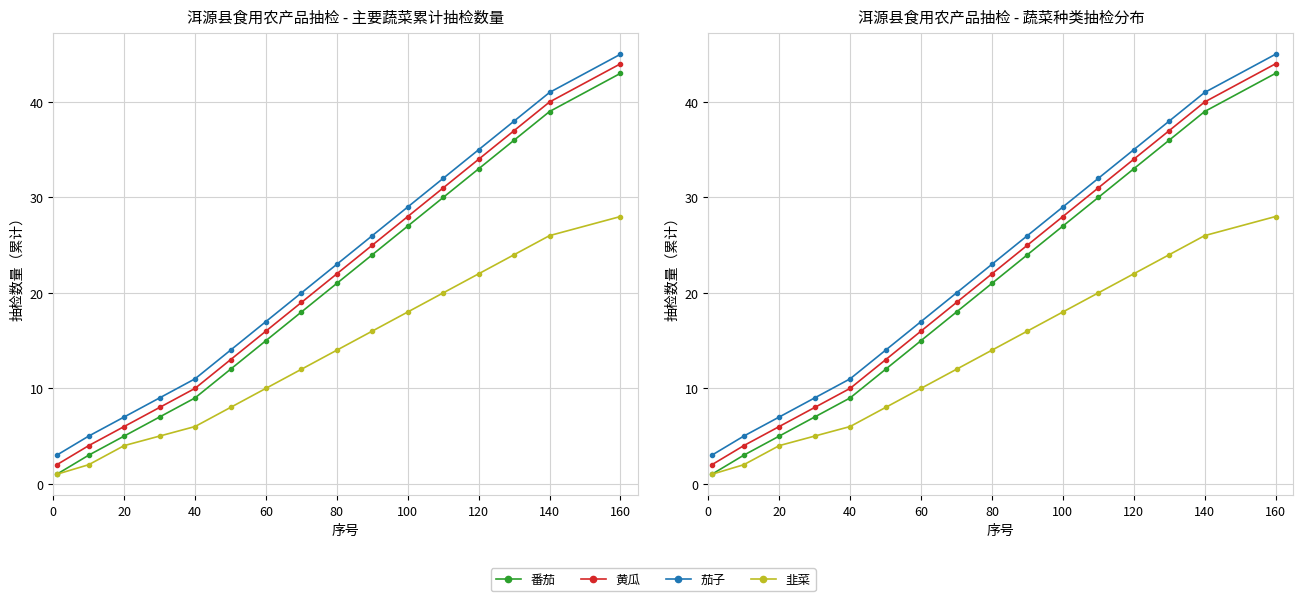

What is the difference between the maximum and second lowest values in the 茄子 series?

40